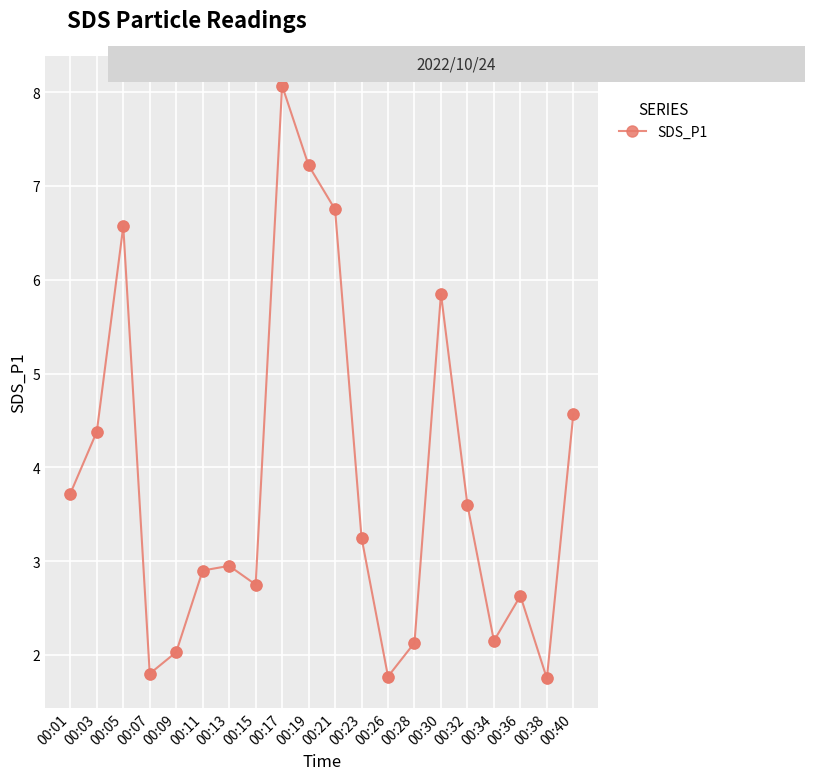

What is the ratio of the value at 00:11 to the value at 00:38?

1.7